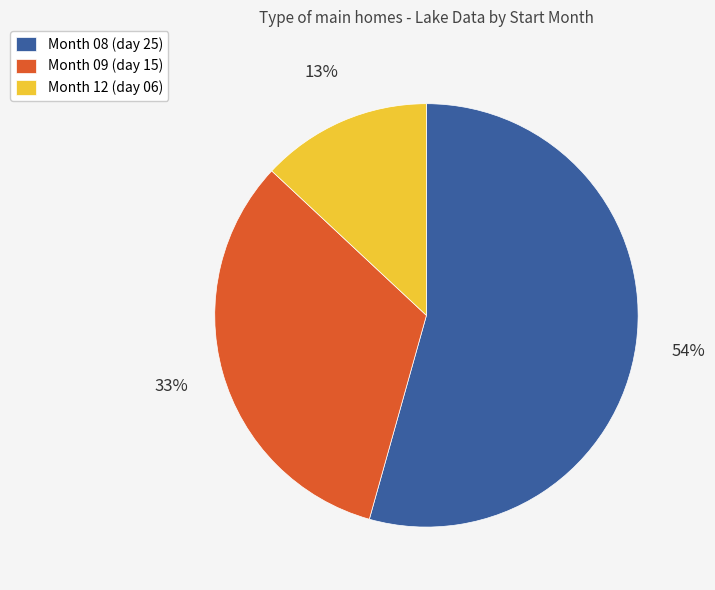

Is there a majority slice in this chart?

Yes